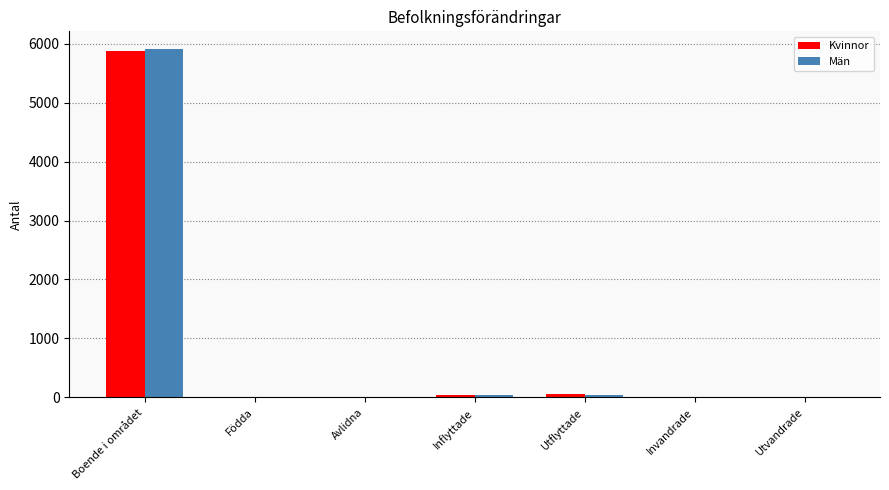

Which label corresponds to the largest value in the chart?

Boende i området